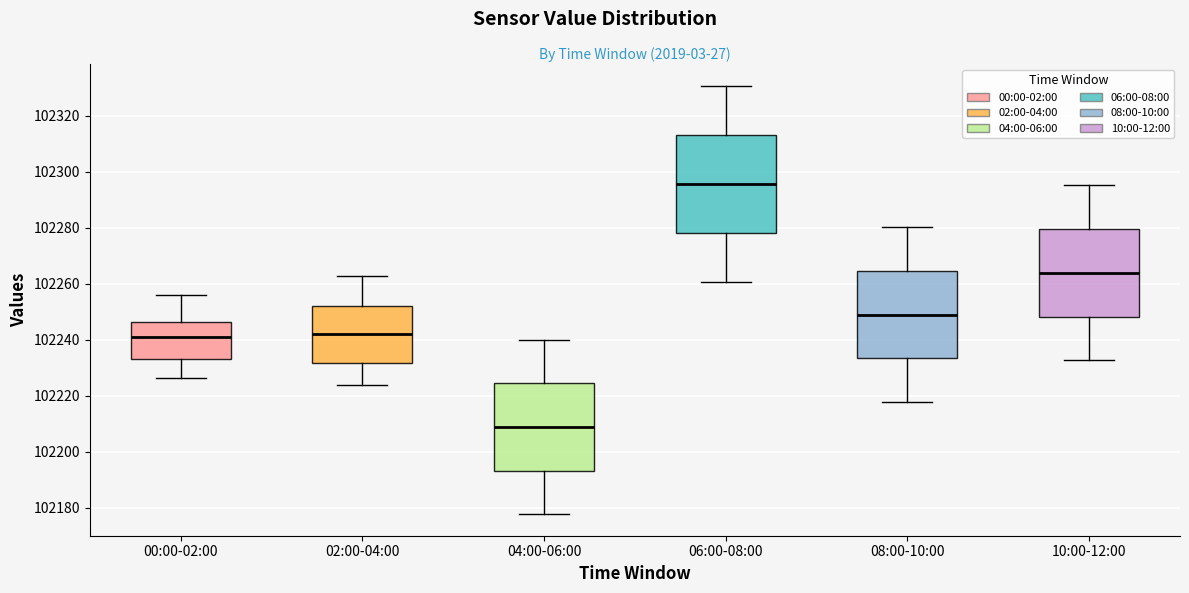

Comparing the boxes themselves (not the whiskers), which one is the tallest?

06:00-08:00